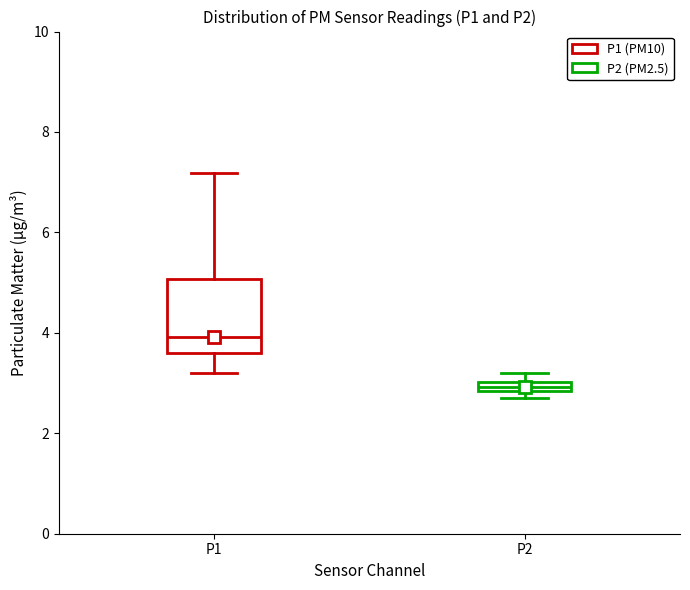

Which box has the highest median line?

P1